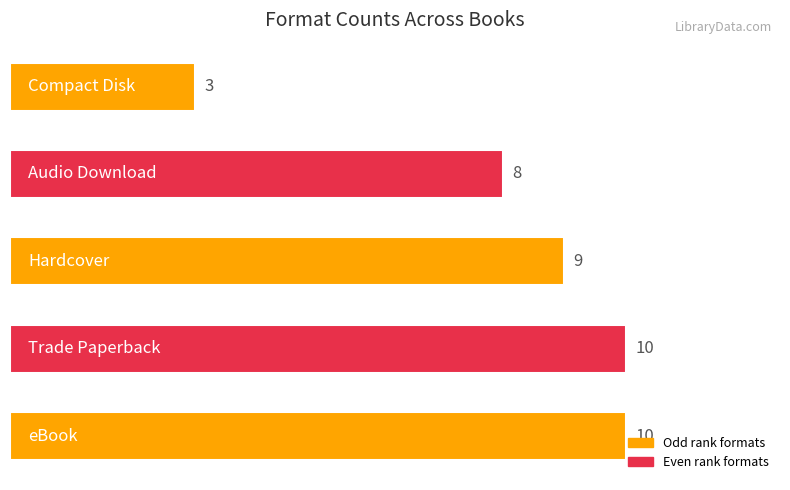

Count the number of data series in this chart.

1